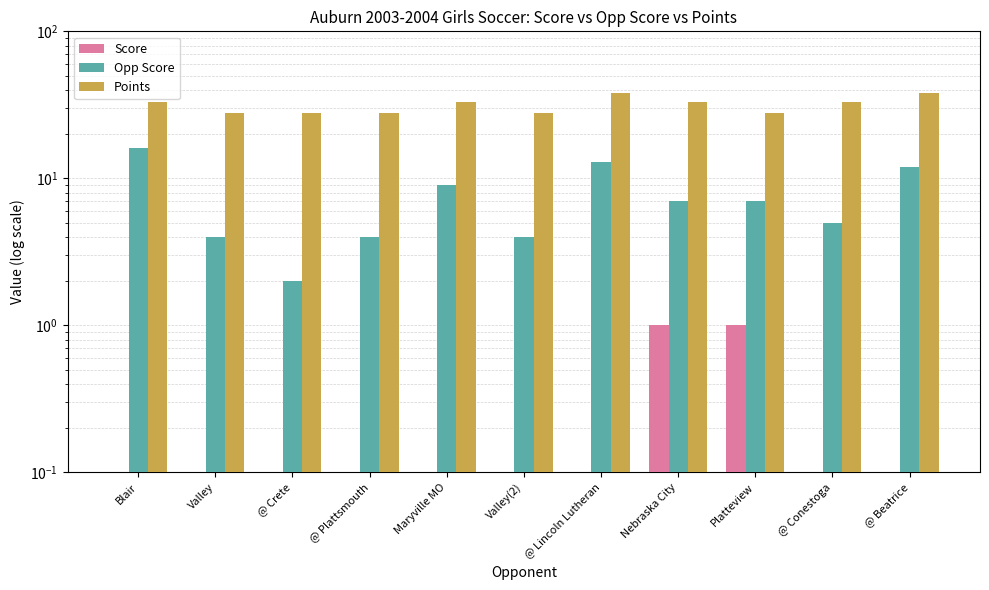

What are all the series names shown in the legend?

Score, Opp Score, Points